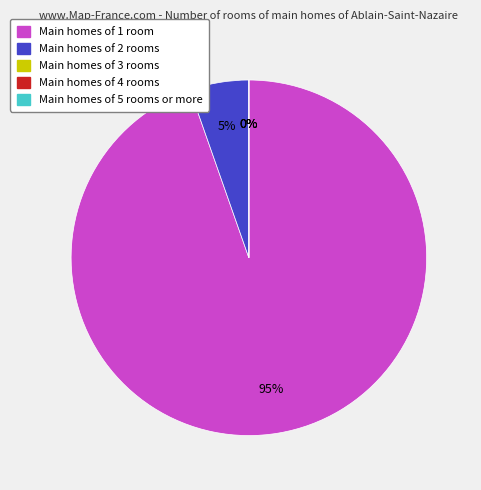

Do one_cell and over_thousand_cells together represent more than half of the pie?

Yes